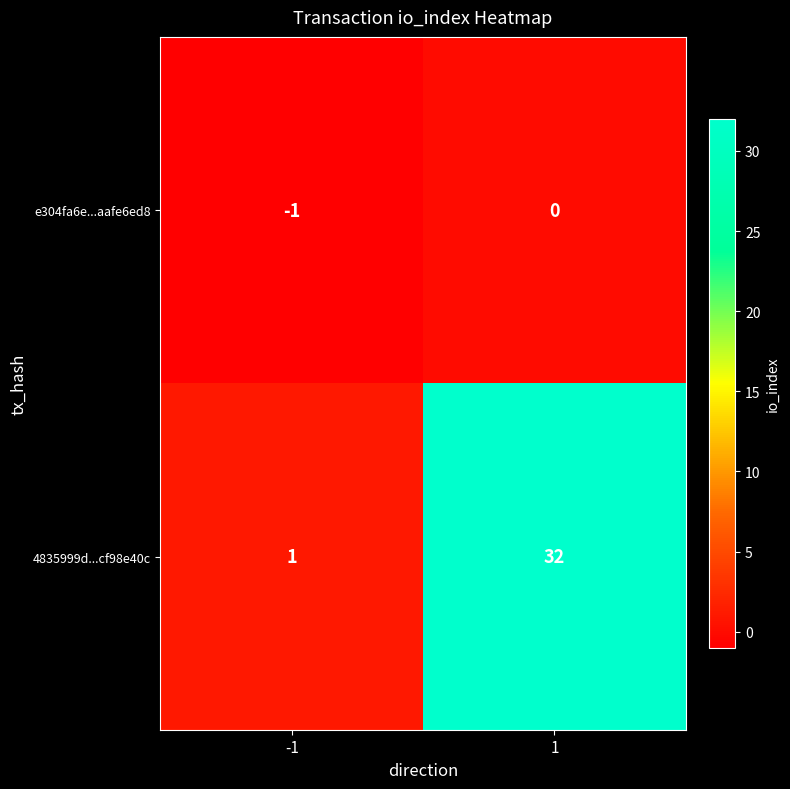

What is the total value across all series at 1?

32